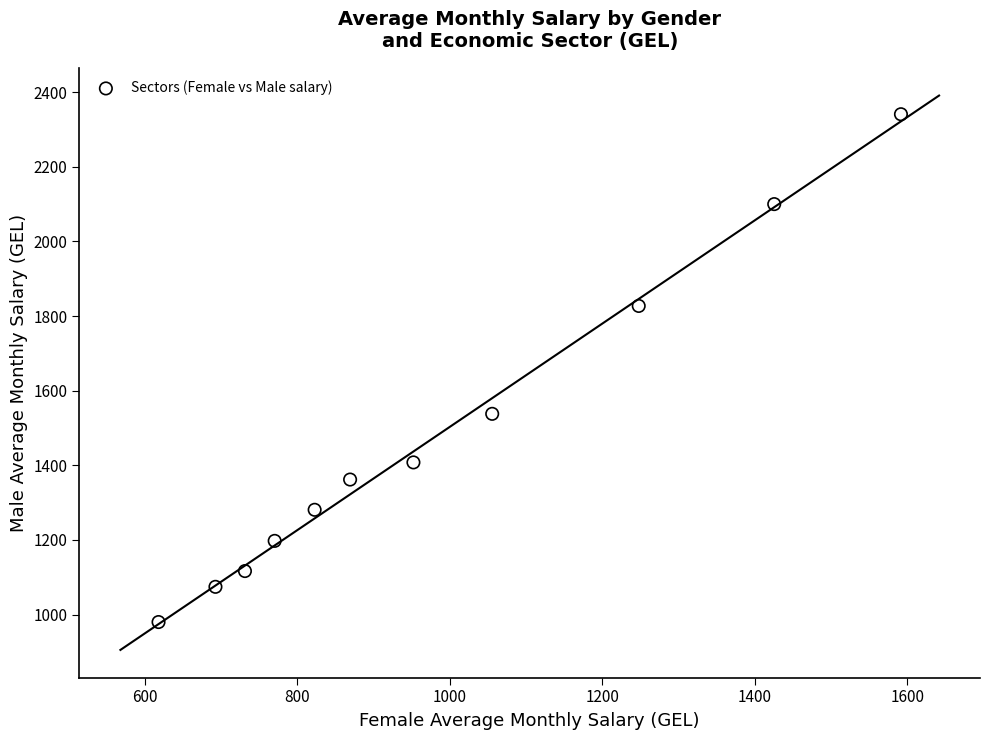

What Y value in the scatter plot is closest to 1660?

1537.9